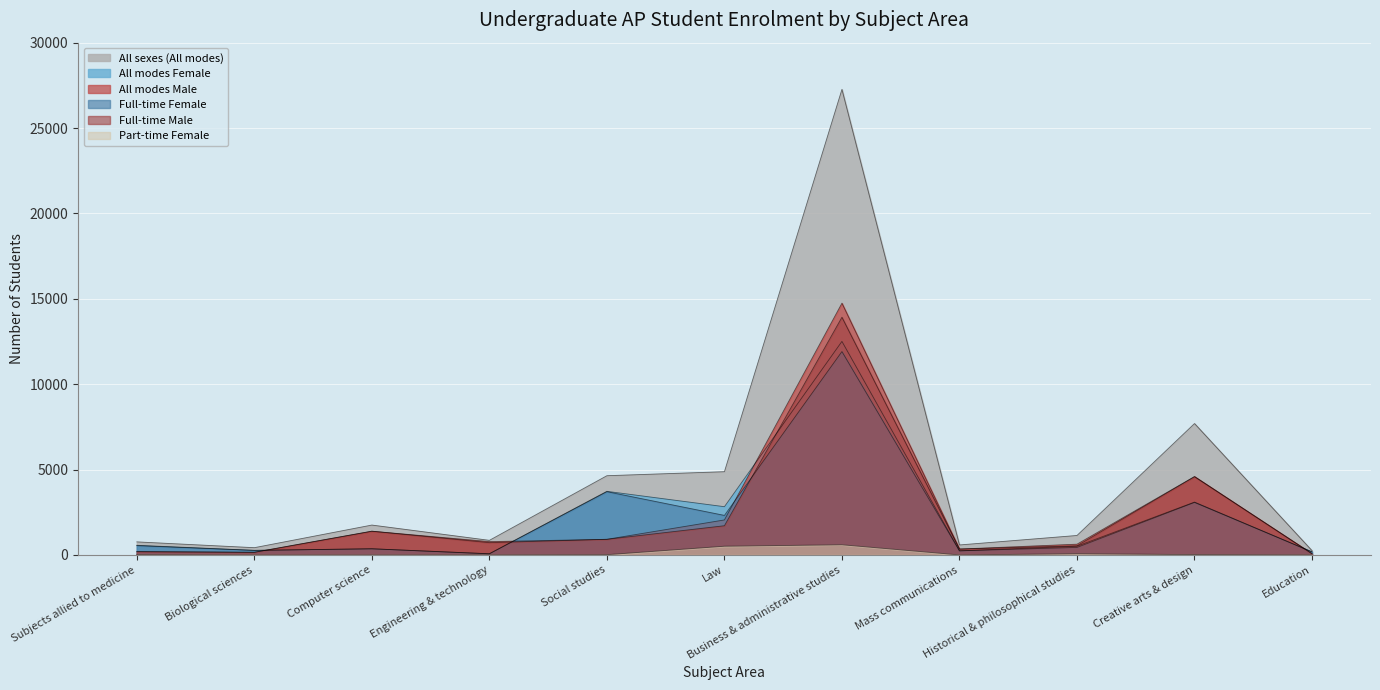

What is the value of the All modes Female point at the 5th from the left?

3725